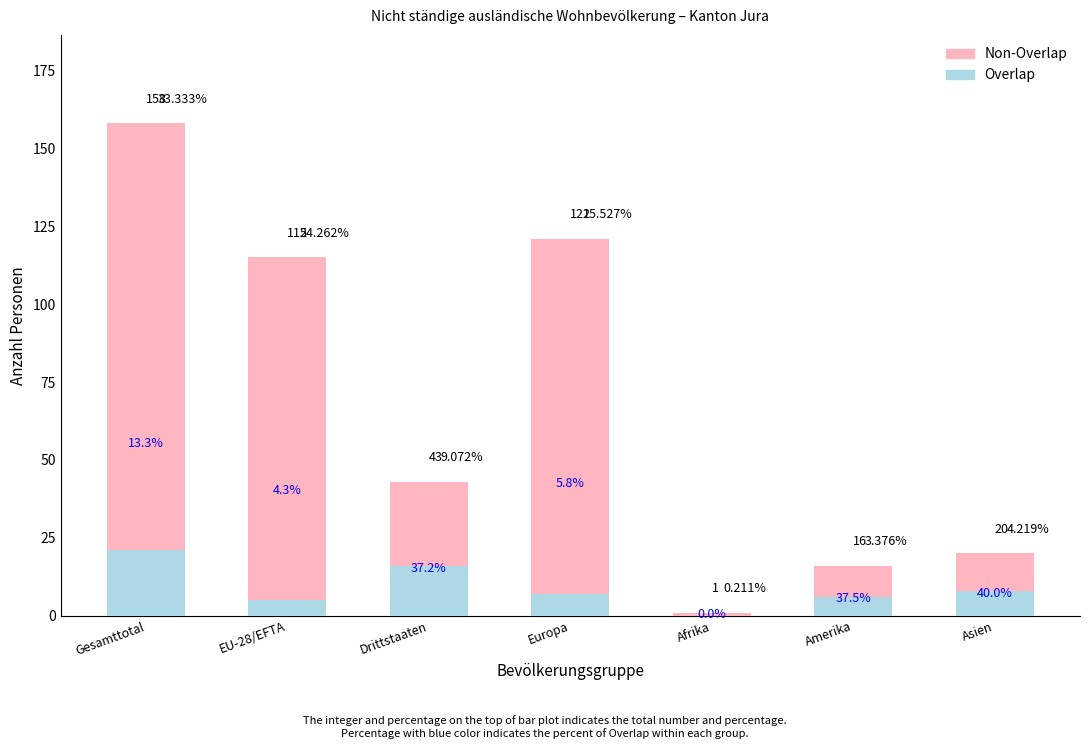

Is it true that Overlap equals 3 at Europa?

False